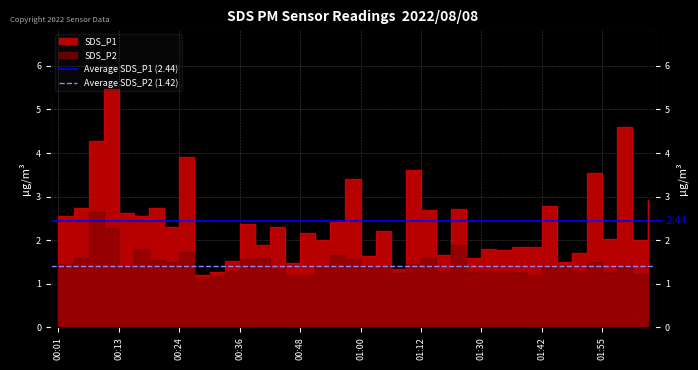

Is this an area chart (filled region under the line)?

No